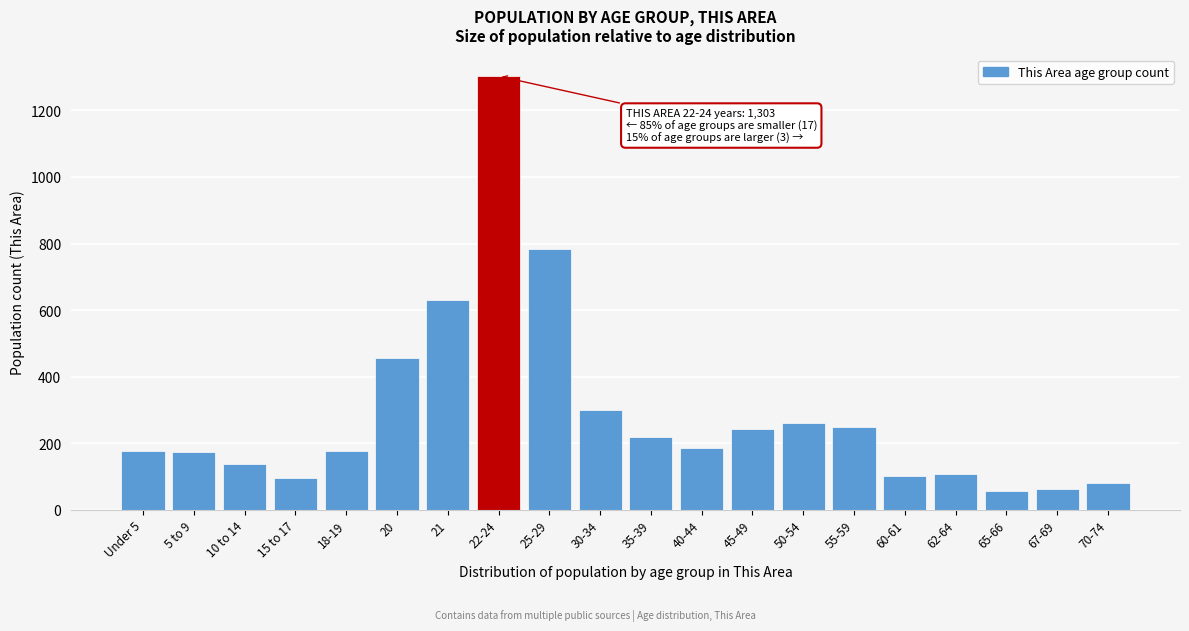

True or false: the data shows 61 at 67-69.

True